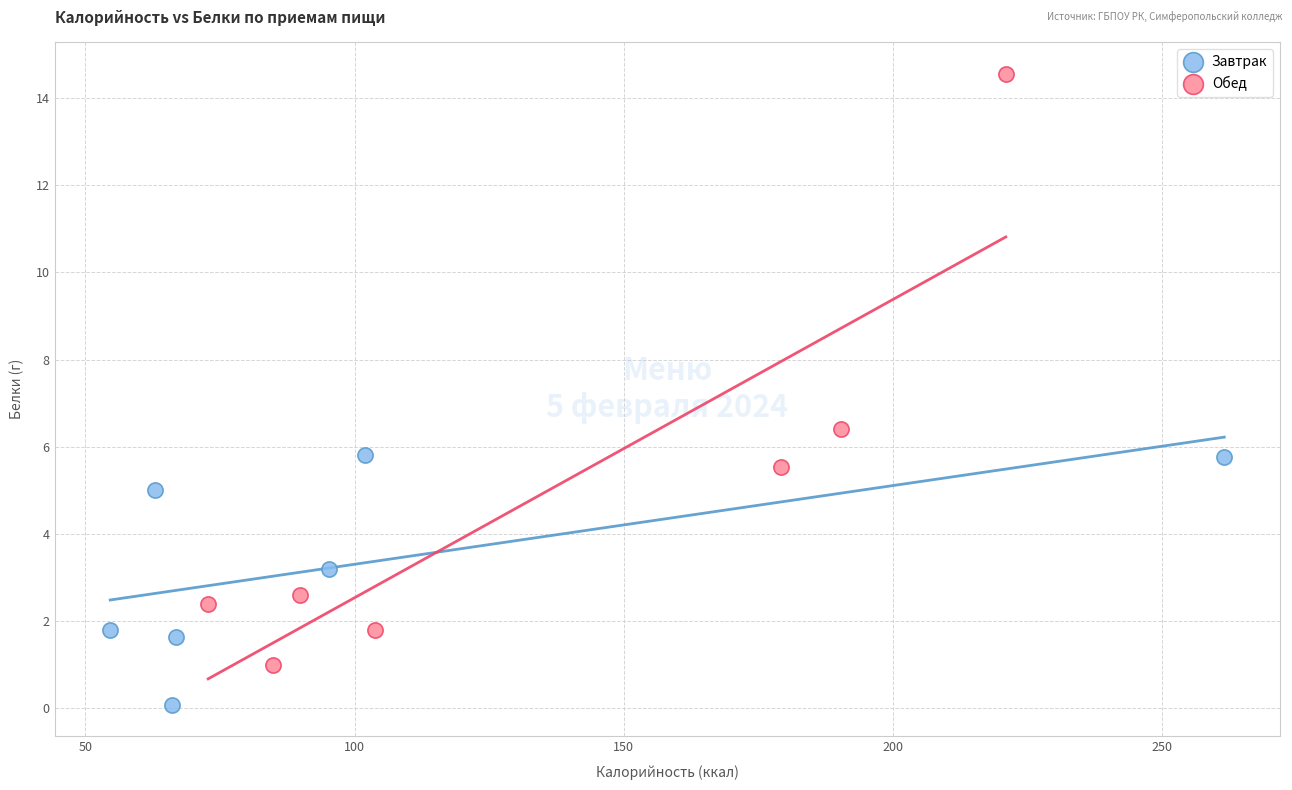

Which series has the largest Y range (max minus min)?

Обед